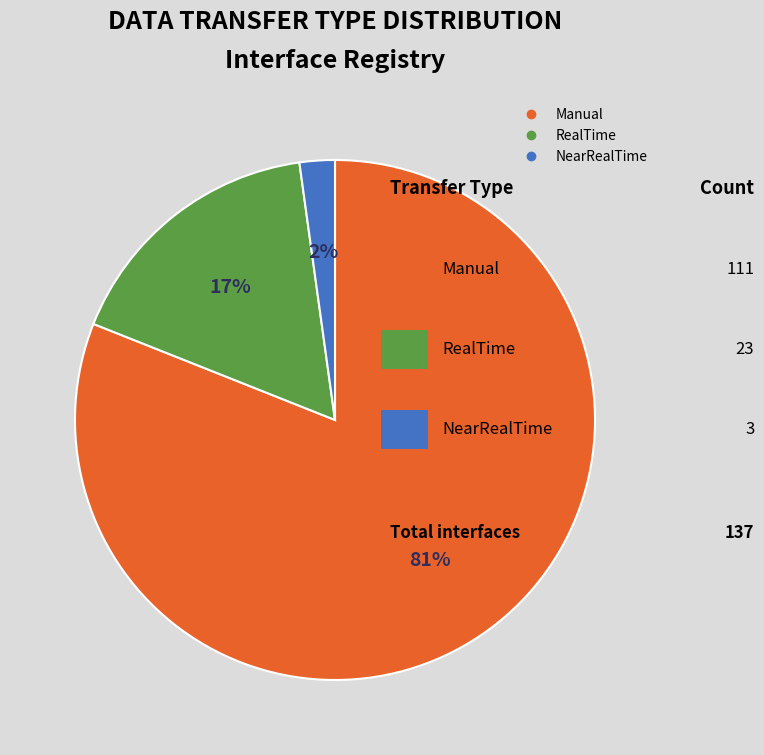

Is Manual the majority of the pie?

Yes